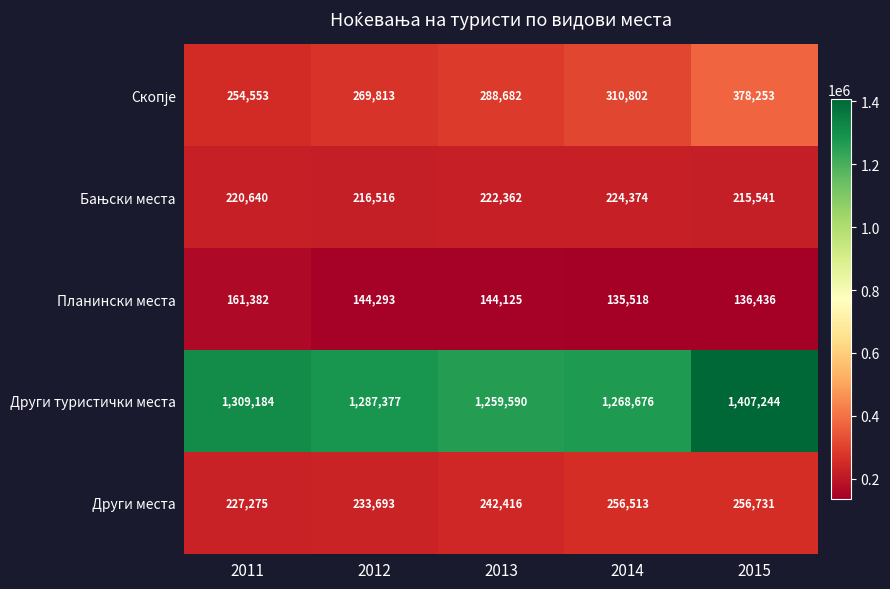

At how many categories does at least one series exceed 145937?

5